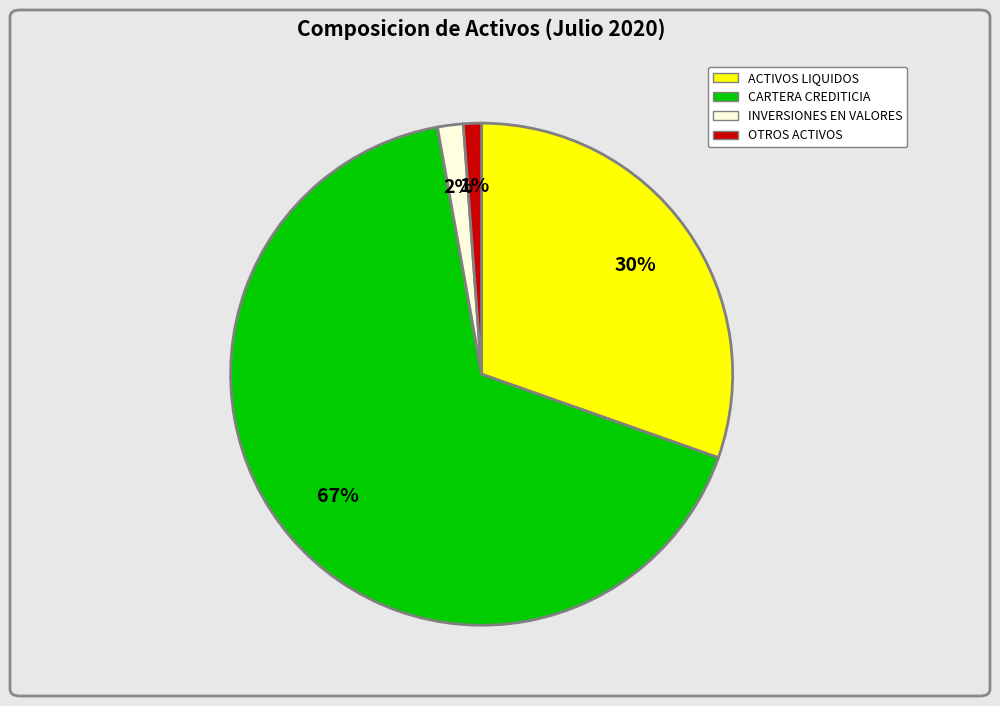

Approximately how many times larger is the value at INVERSIONES EN VALORES compared to ACTIVOS LIQUIDOS?

0.1